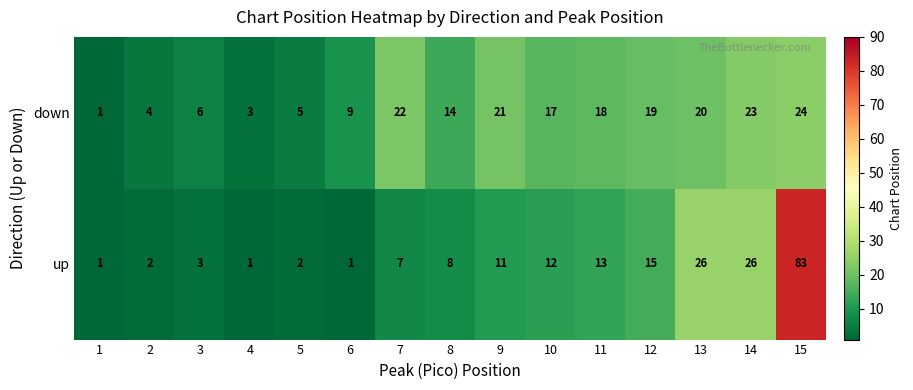

Where is down nearest to the value 12?

8